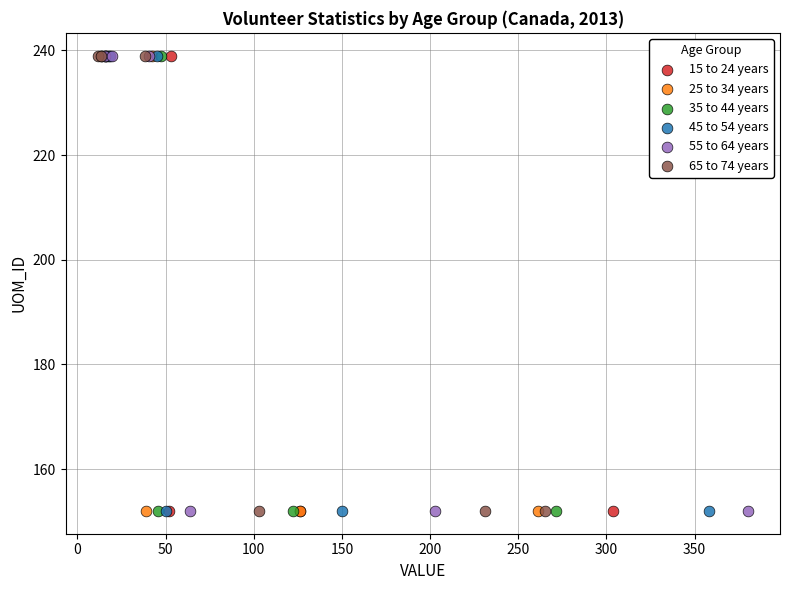

What are all the series names shown in the legend?

15 to 24 years, 25 to 34 years, 35 to 44 years, 45 to 54 years, 55 to 64 years, 65 to 74 years